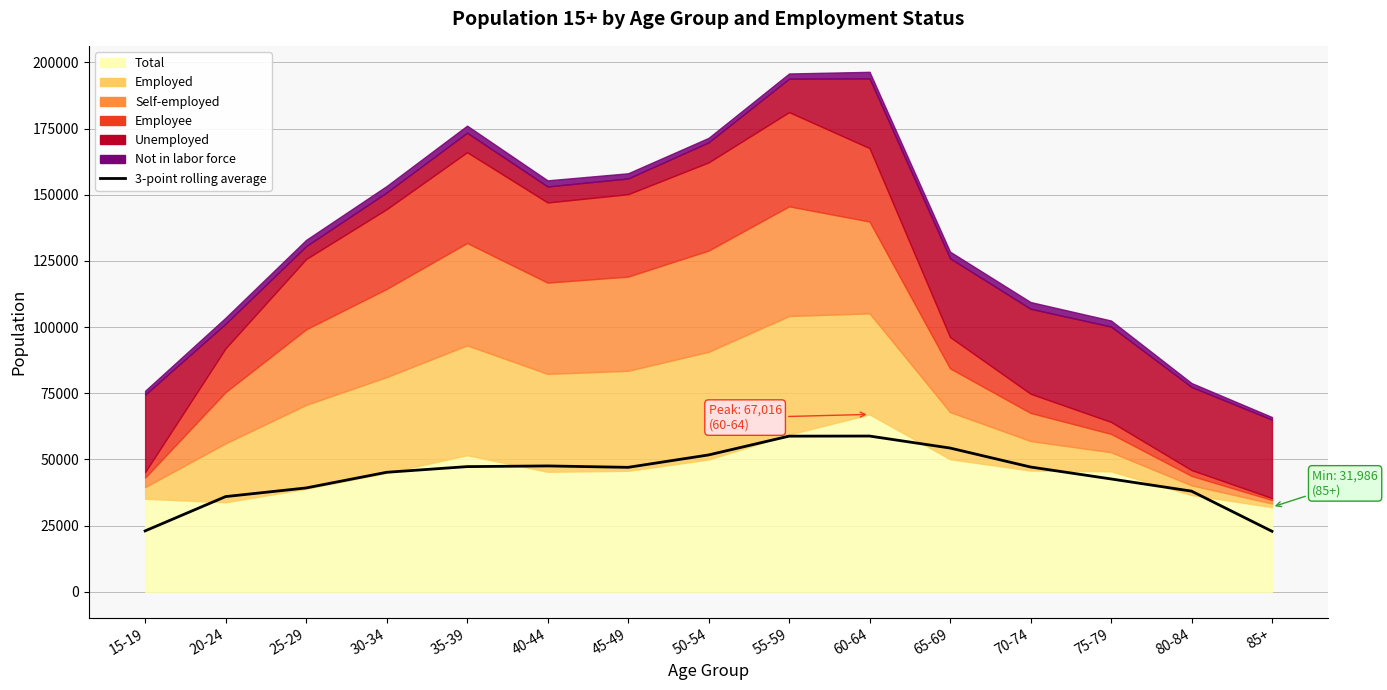

What is the maximum value shown in the chart?

58831.0